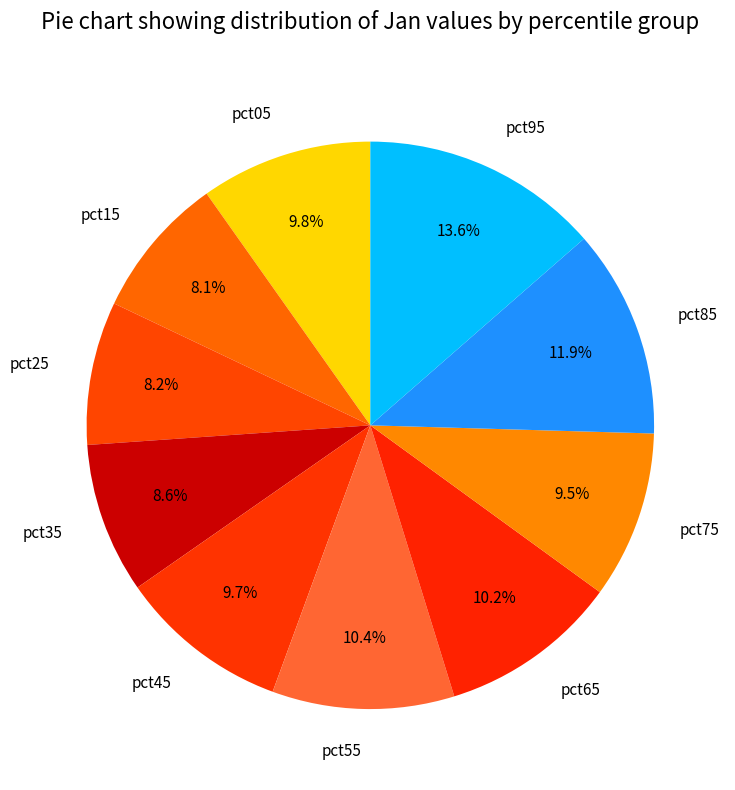

Is it true that pct45 is 10% of the pie?

True